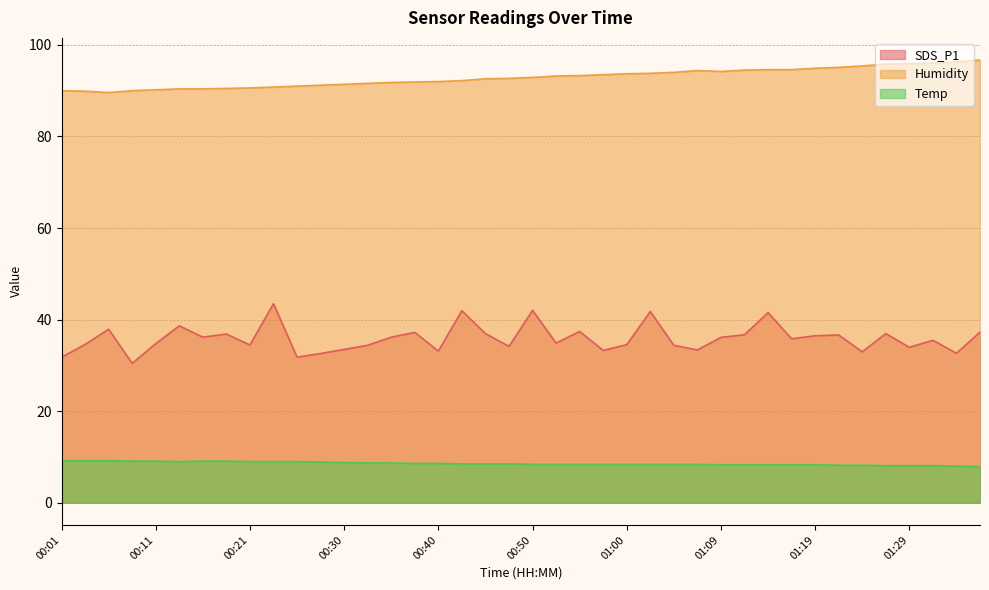

True or false: Humidity and SDS_P1 cross at least once.

False